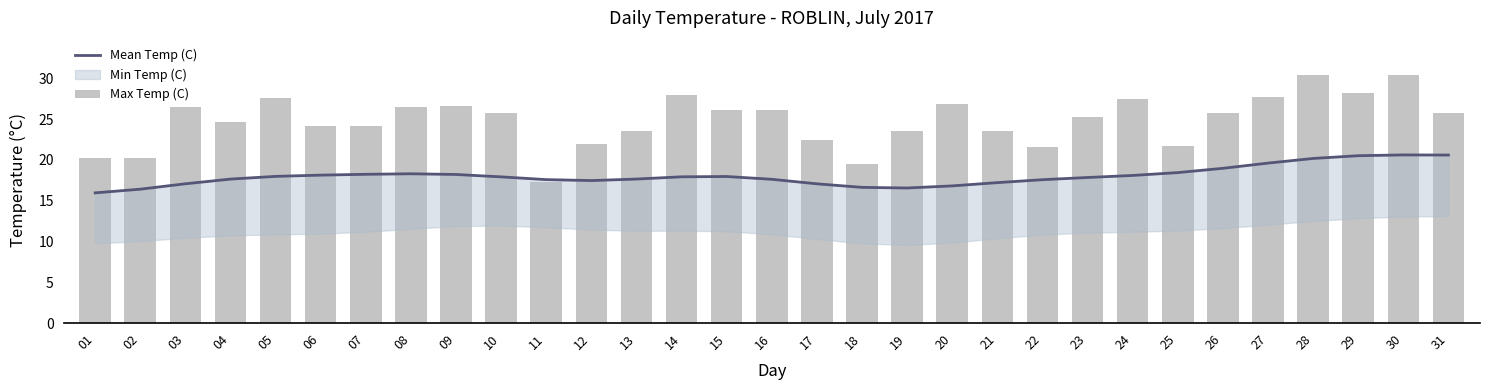

What value does the Max Temp (C) series have at 13?

23.5